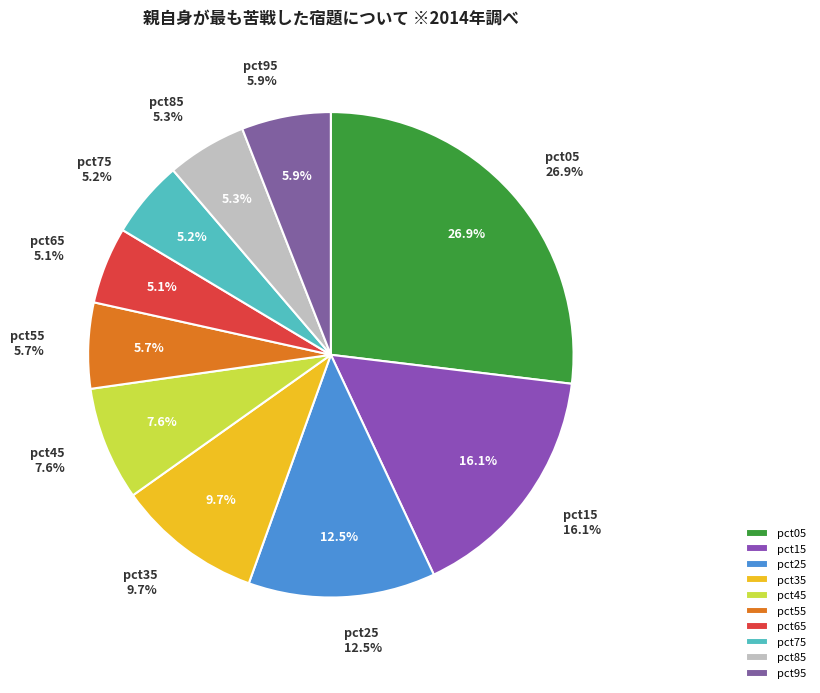

To the nearest percent, what is the combined percentage of pct75 and pct95?

11%